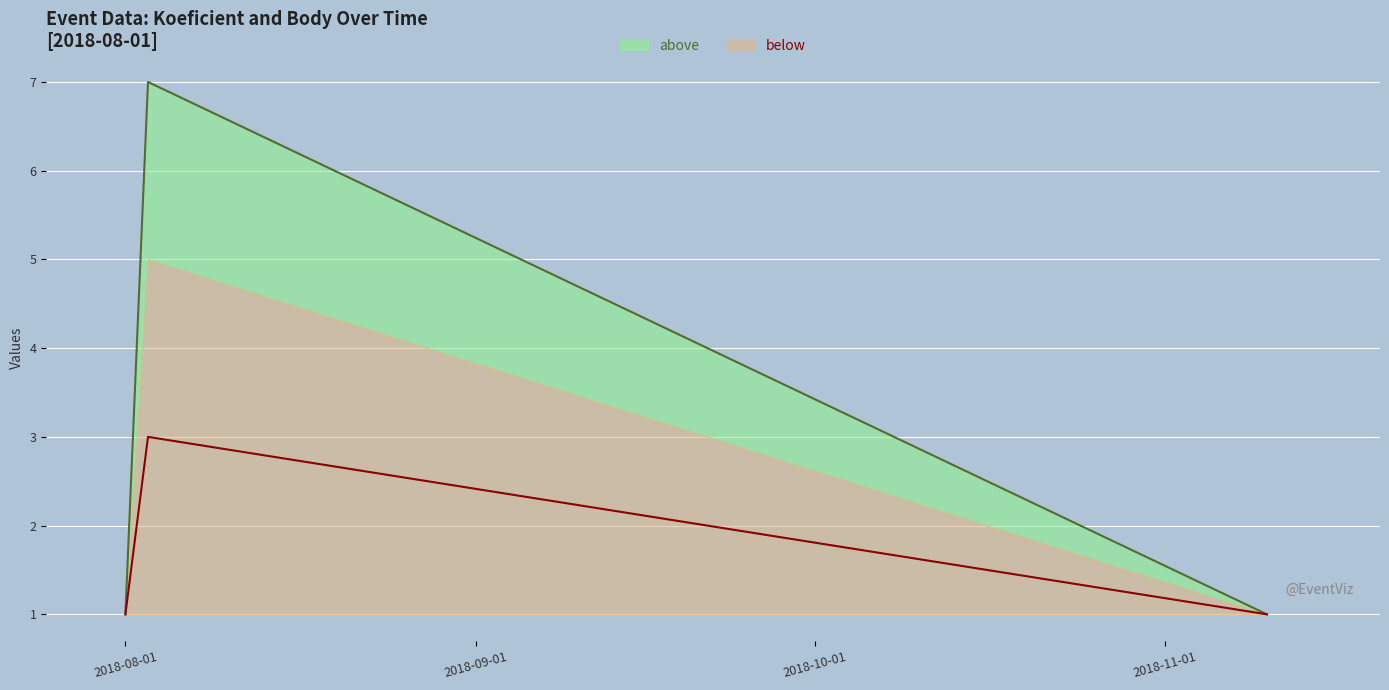

At how many categories does at least one series exceed 1?

1